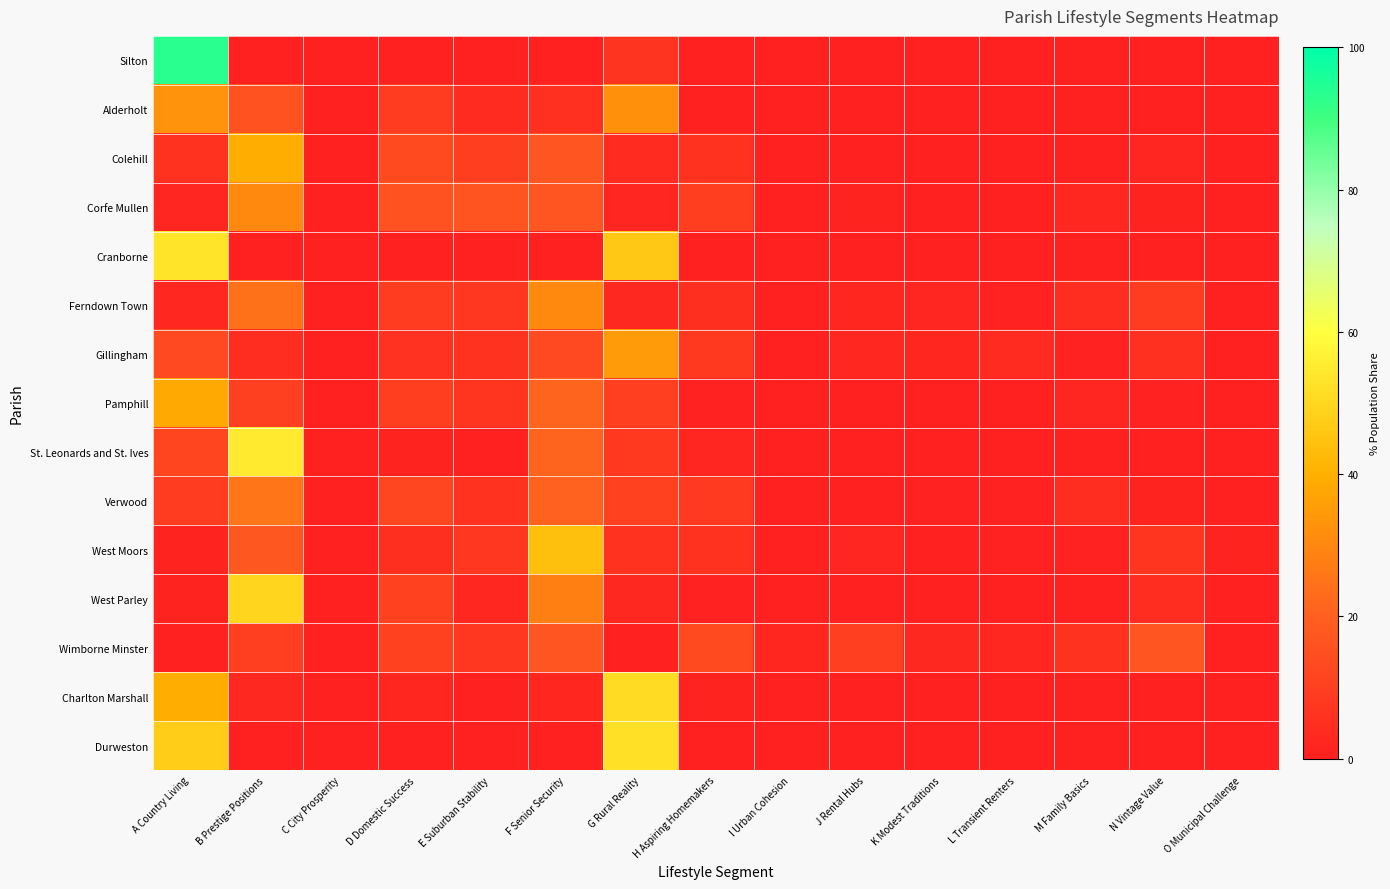

What is the greatest value displayed?

93.4